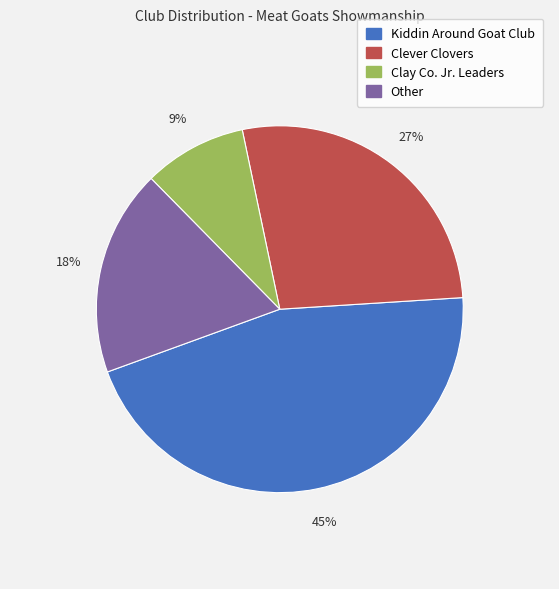

To the nearest percent, what is the average slice percentage?

25%